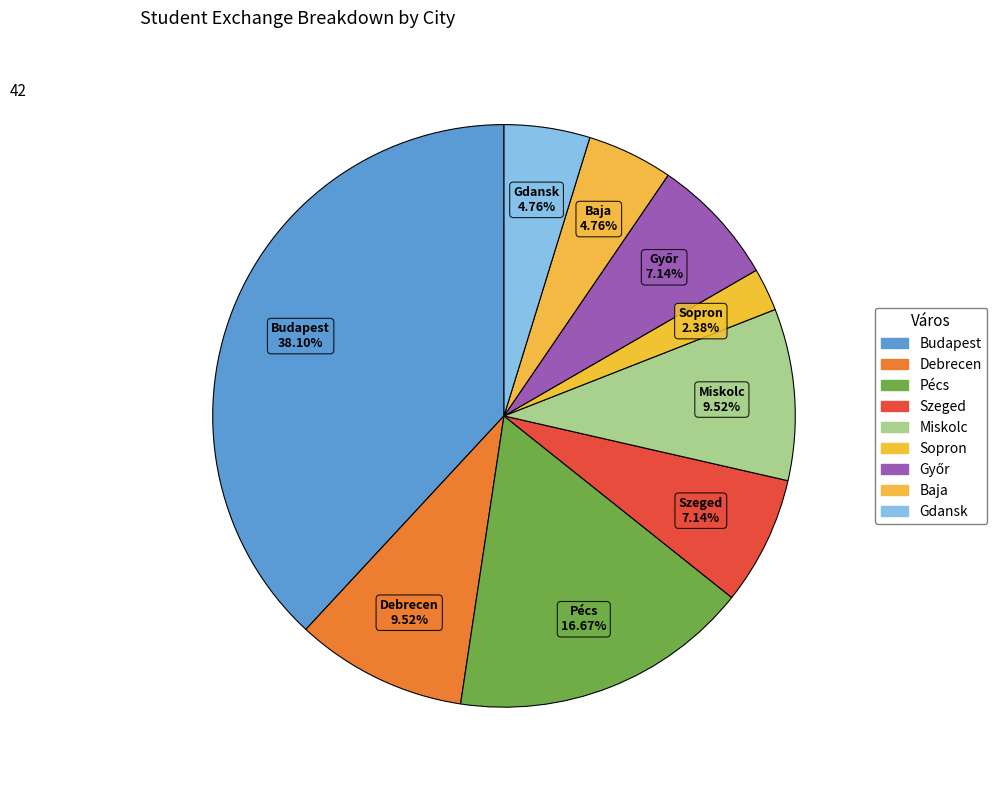

How many segments does this pie chart have?

9